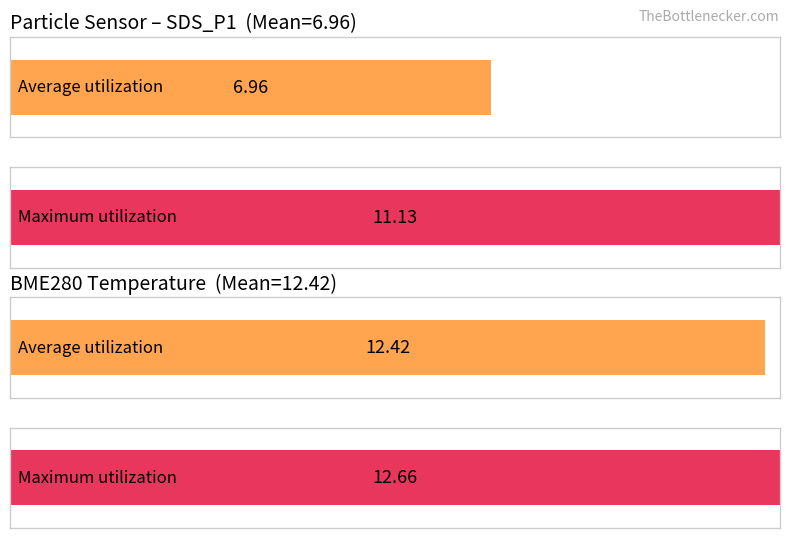

The Maximum utilization series shows 4.6 at Max_cycle. True or false?

False